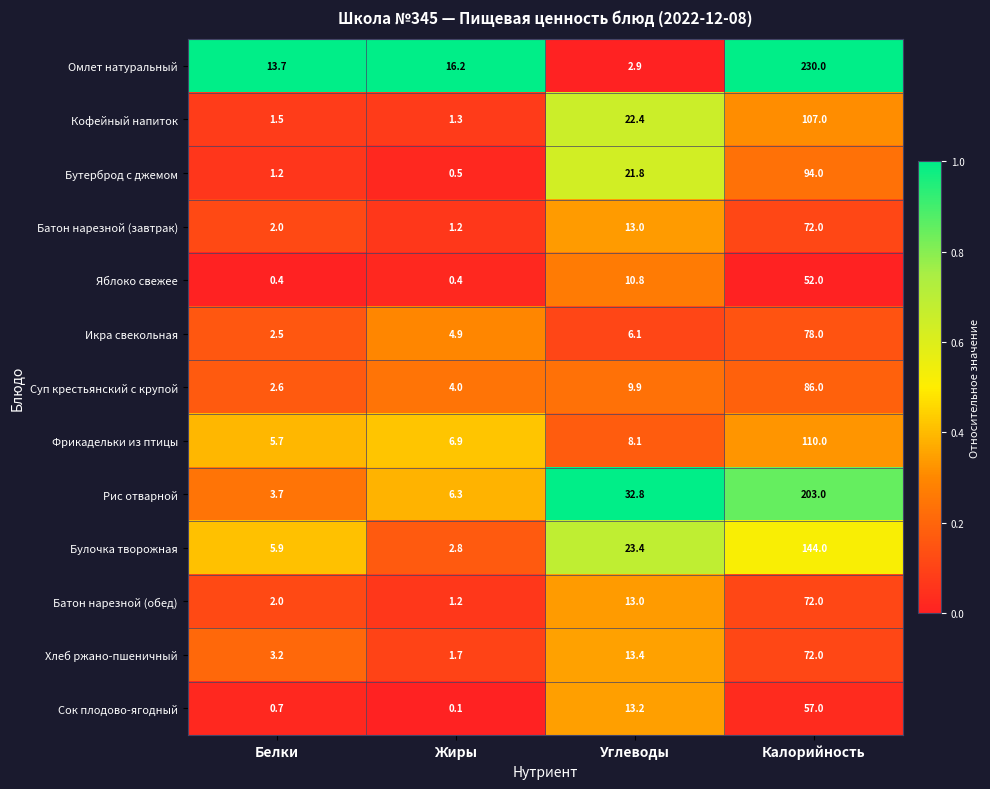

Rank the categories by Бутерброд с джемом value from lowest to highest.

Жиры, Белки, Углеводы, Калорийность